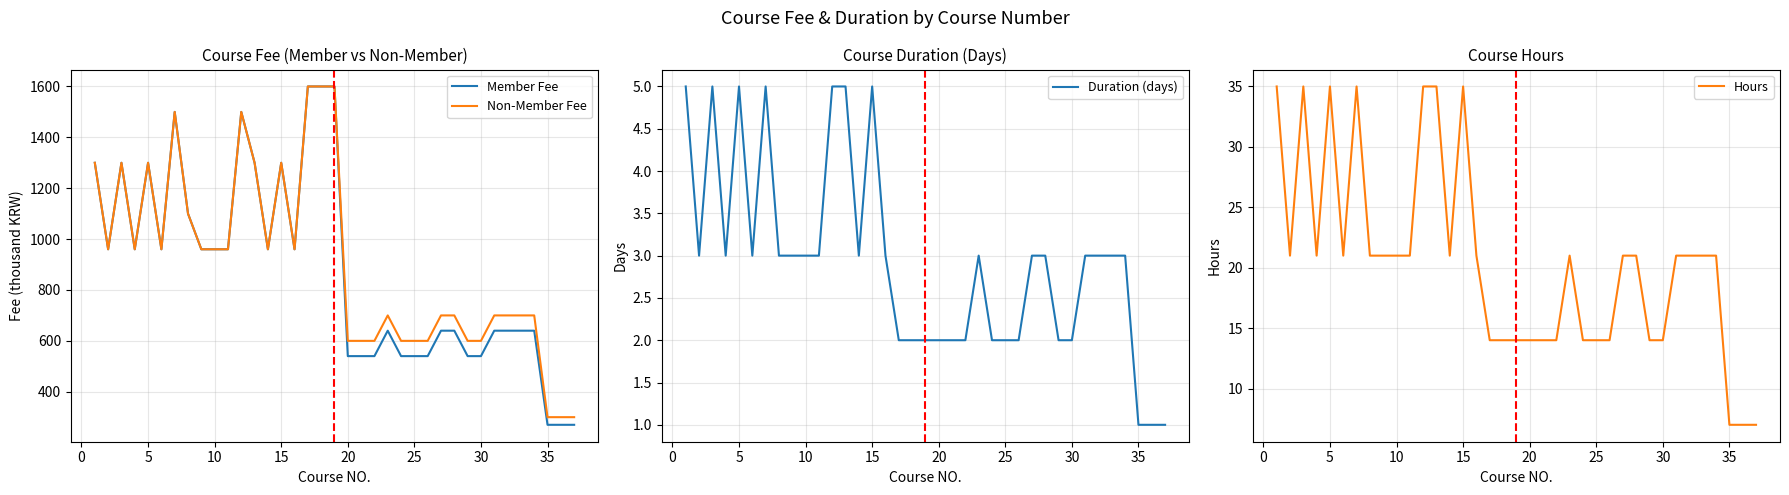

The Duration (days) series shows 4 at 10. True or false?

False